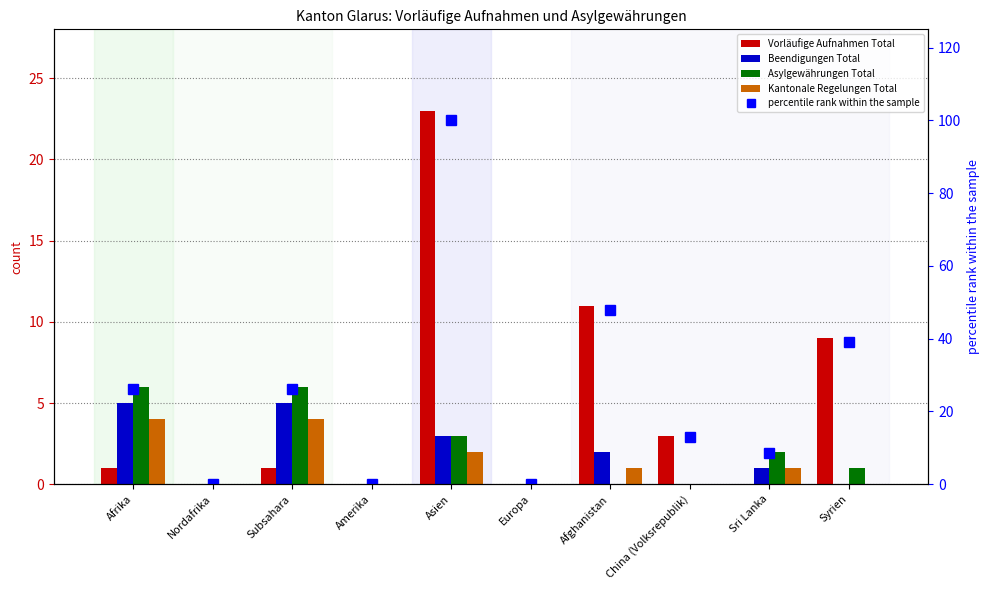

What is the maximum value shown in the chart?

100.0